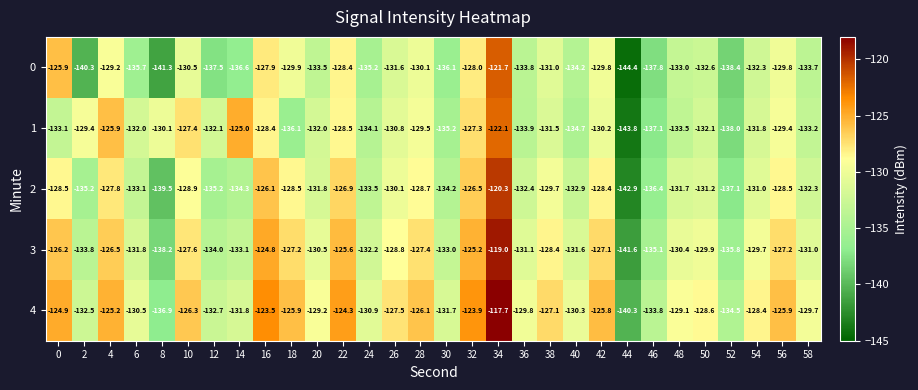

What is the sum of all 4 values?

-3864.8